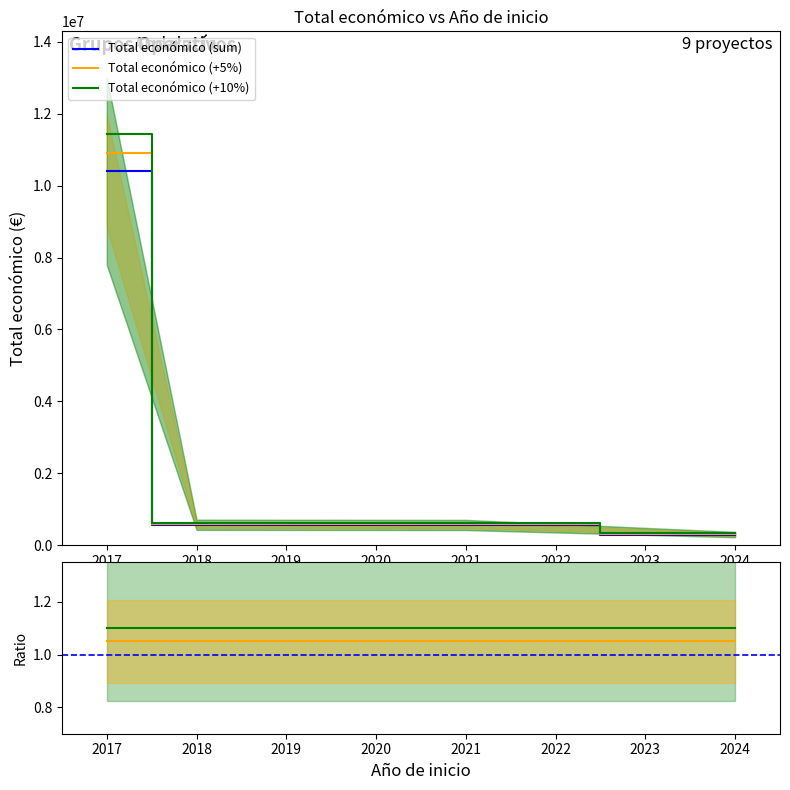

What is the difference between the highest and lowest values at 2024?

298242.0